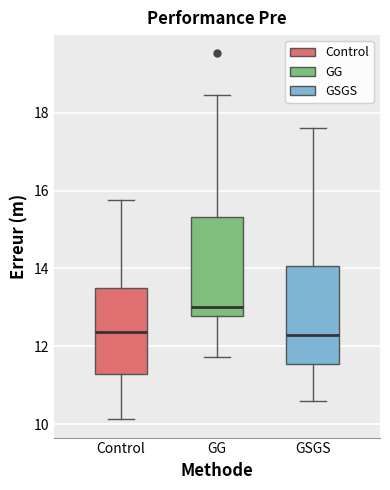

Which box has the highest median line?

GG